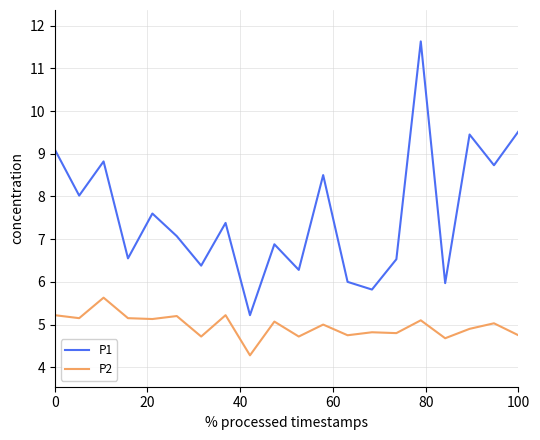

What is the difference between the maximum and minimum values in the P1 series?

6.4